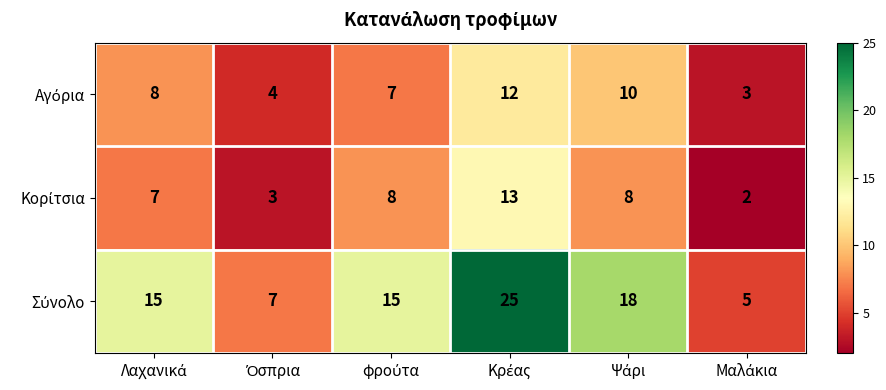

How many distinct data groups are displayed?

3